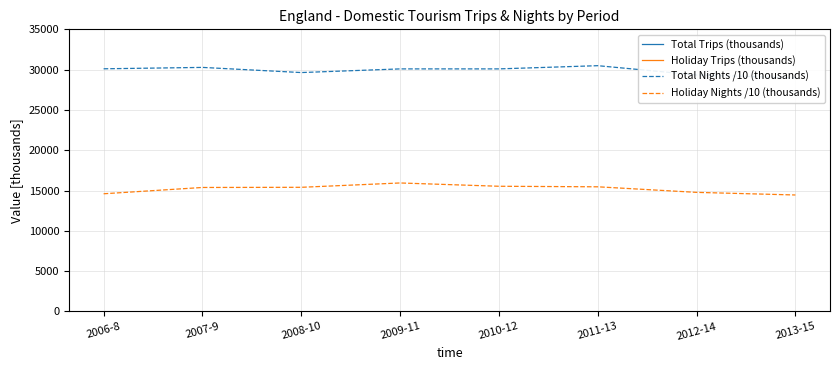

Does the chart have visible grid lines?

Yes